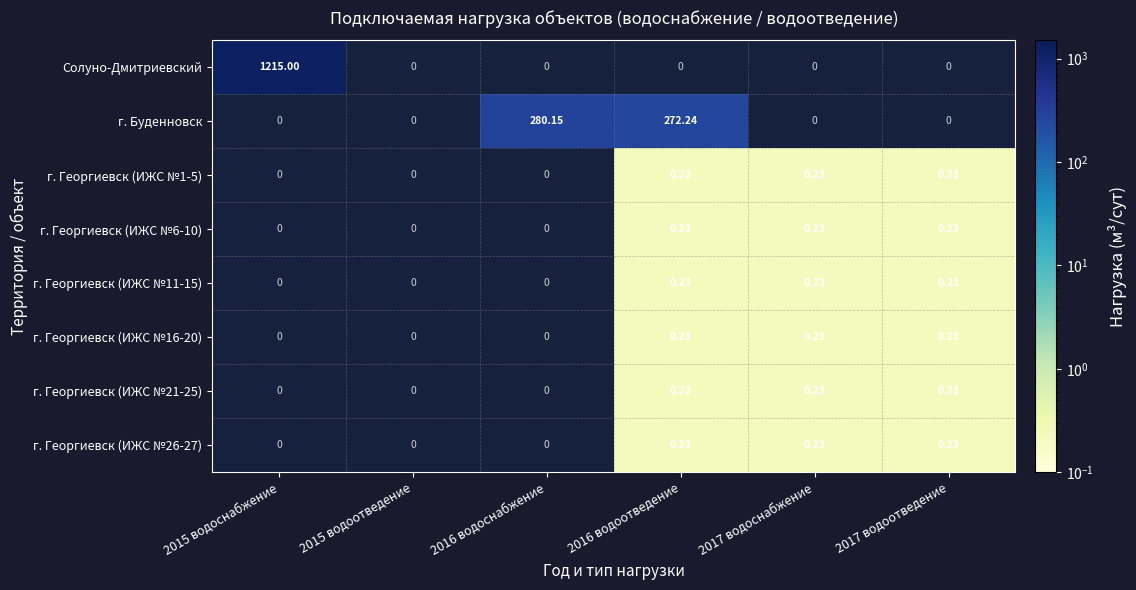

Which category has the lowest value in the г. Георгиевск (ИЖС №1-5) series?

2015 водоснабжение